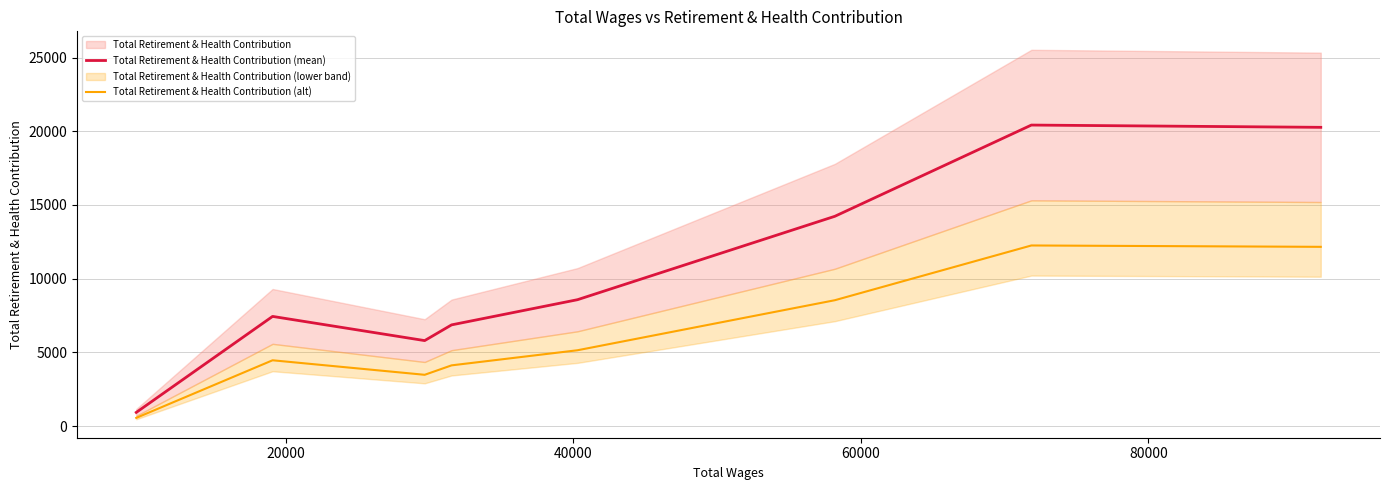

True or false: Total Retirement & Health Contribution (alt) has more than 0 points higher than both neighbors.

True